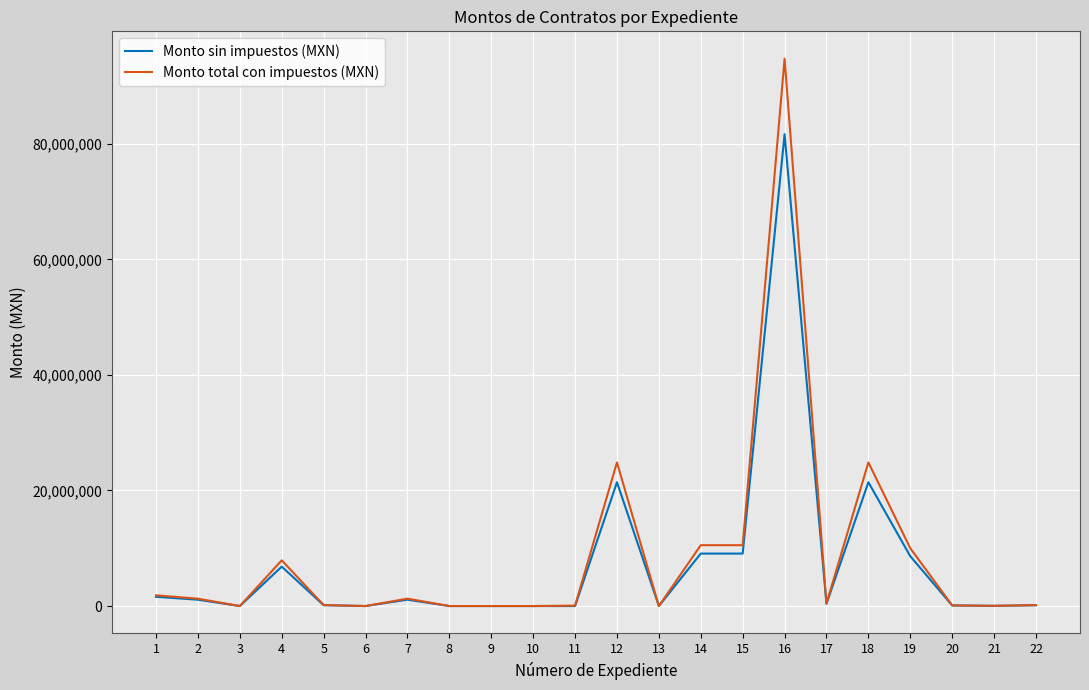

True or false: Monto total con impuestos (MXN) has more than 1 interior local peaks.

True